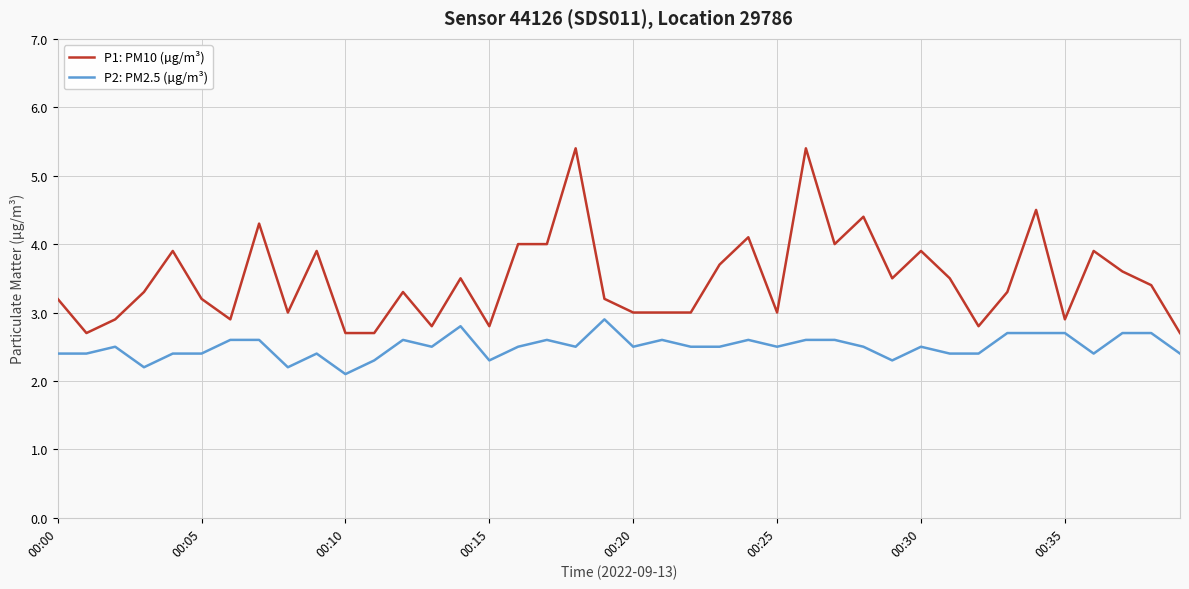

True or false: P1: PM10 (µg/m³) and P2: PM2.5 (µg/m³) cross at least once.

False